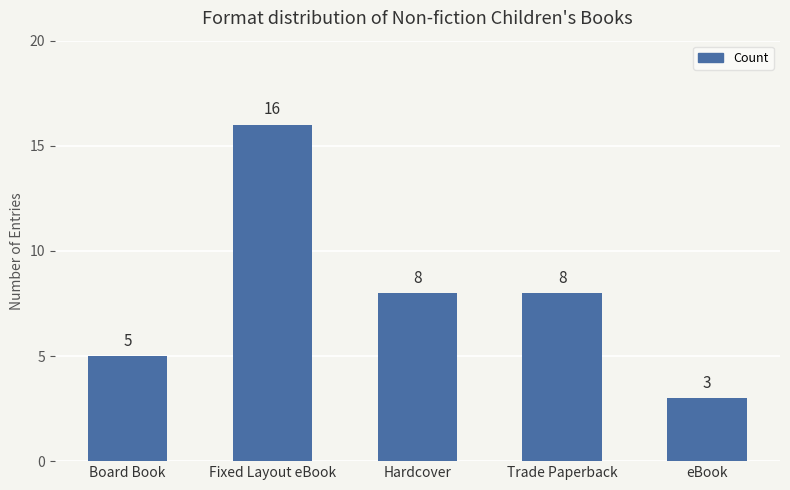

What is the ratio of the value at Board Book to the value at Fixed Layout eBook?

0.3